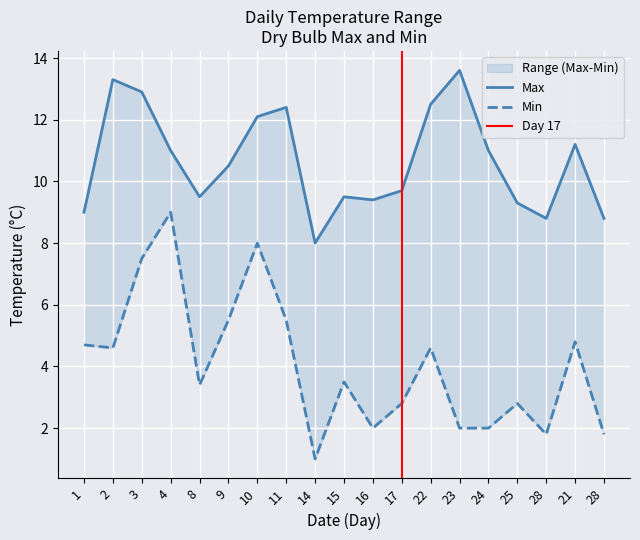

True or false: Max and Min cross at least once.

False